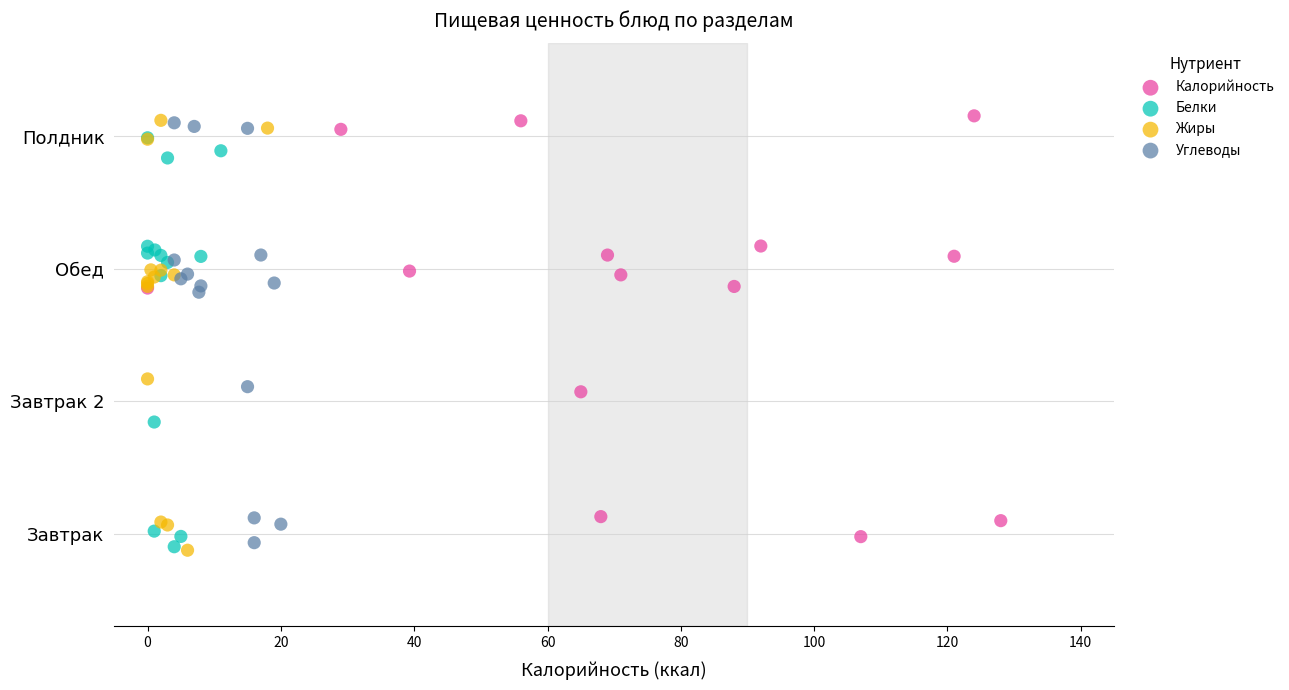

Which series has the widest spread of Y values?

Жиры